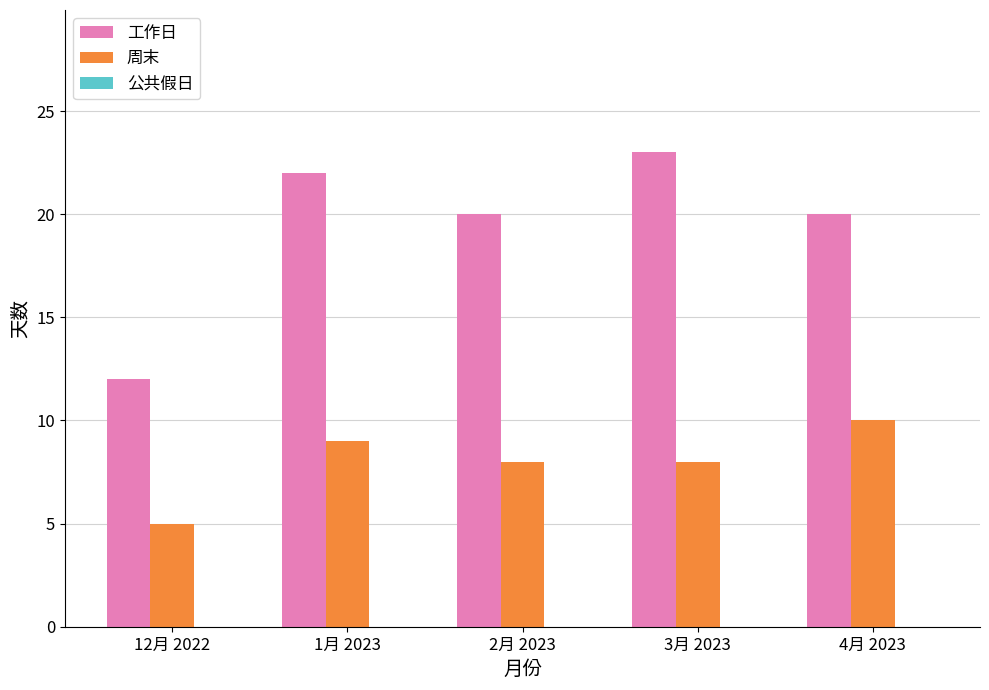

What is the label of the 4th bar from the right?

1月 2023